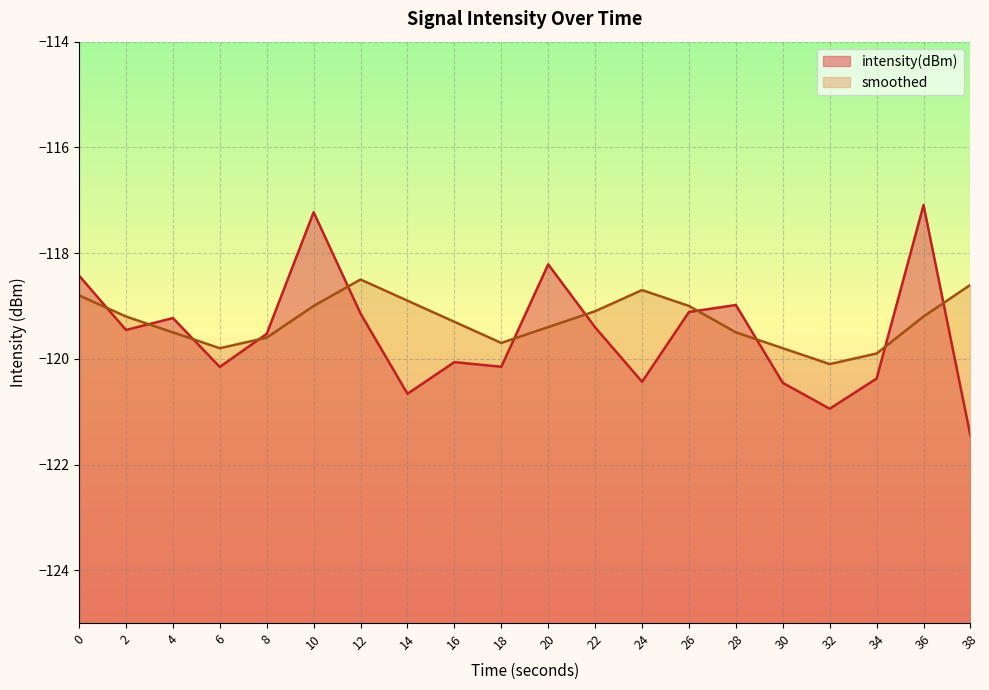

How many times do intensity(dBm) and smoothed cross each other?

11